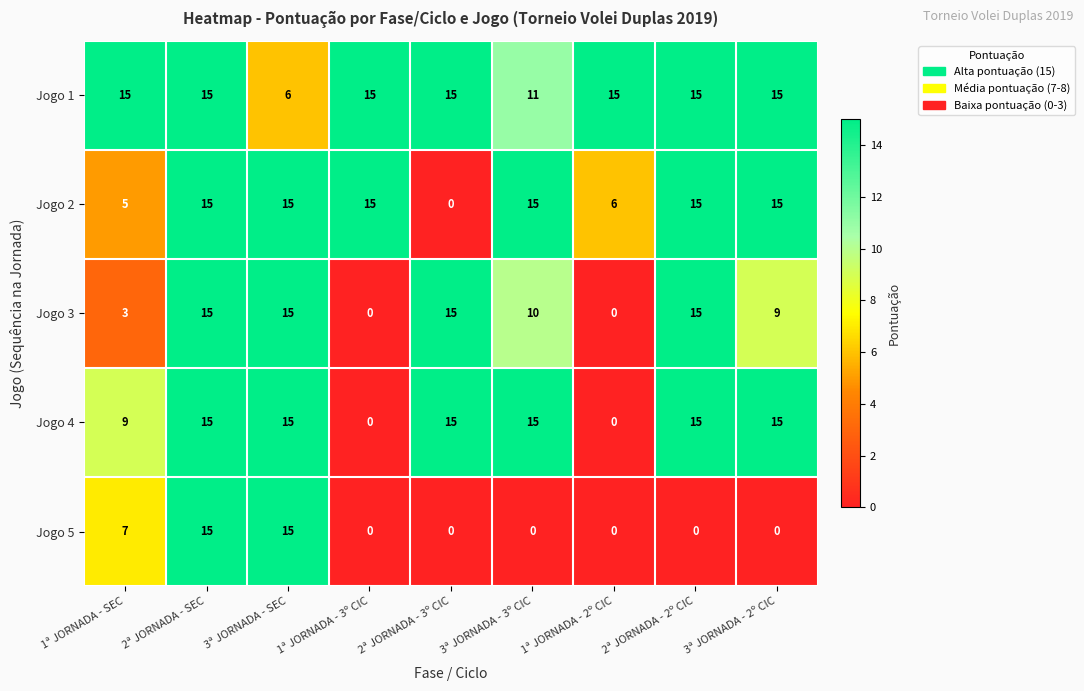

What is the maximum value for Jogo 4?

15